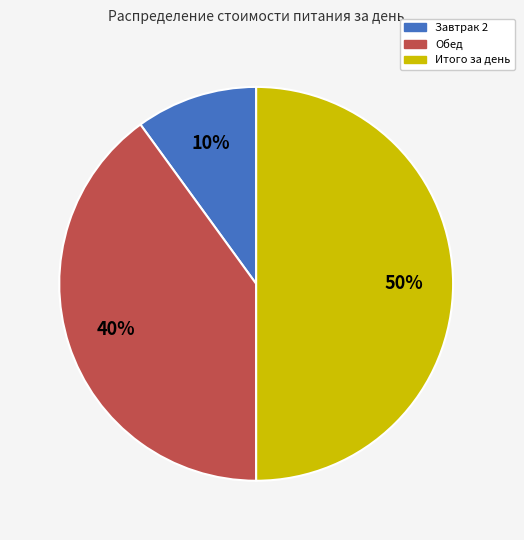

Which has a higher value, Обед or Итого за день?

Итого за день